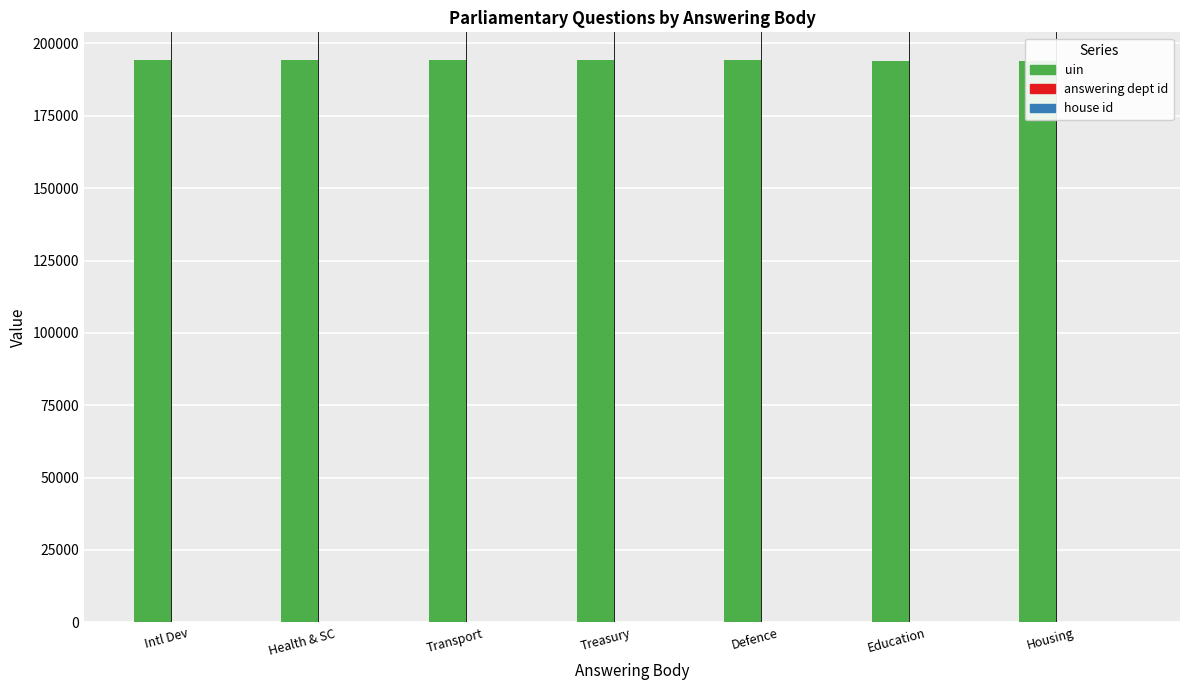

Reading right to left, list all the values displayed in this chart.

uin: 194027	194062	194128	194127	194125	194121	194120
answering dept id: 7	60	11	14	27	17	20
house id: 1	1	1	1	1	1	1